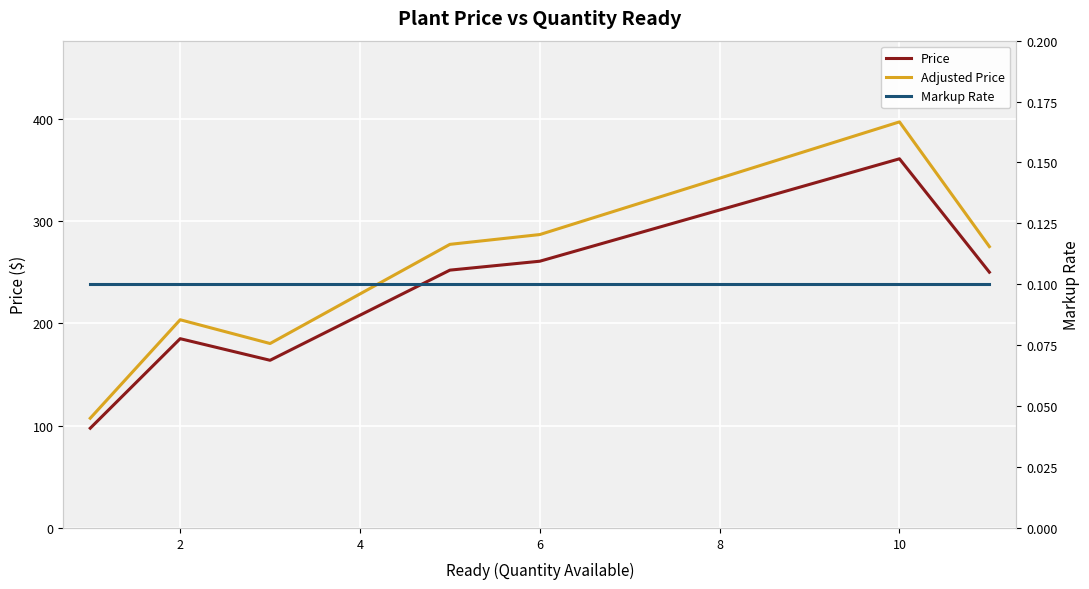

What is the sum of all Markup Rate values?

0.7